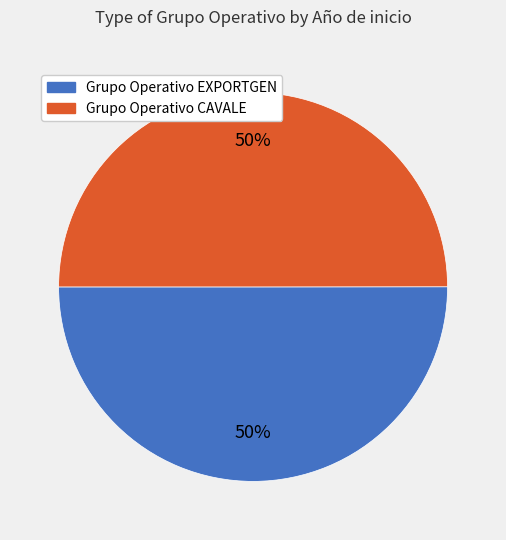

Count the number of slices in the pie.

2